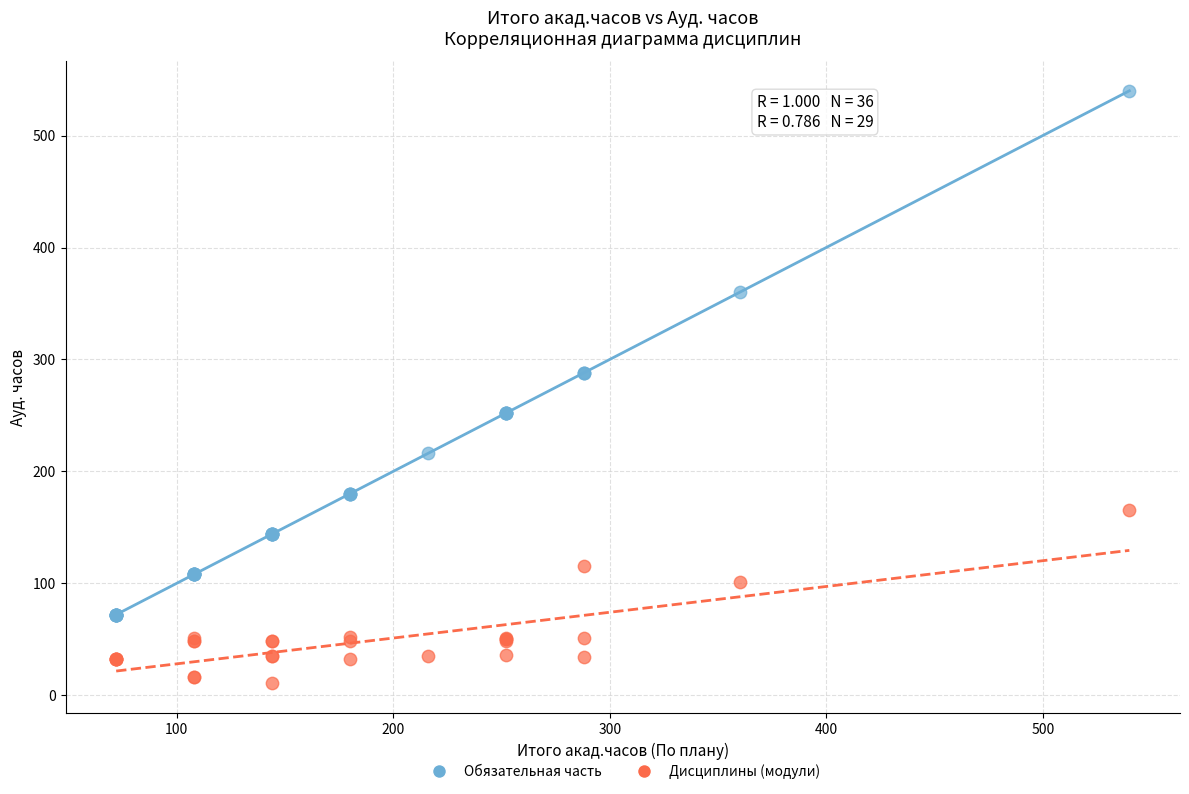

Which series contains the highest Y value?

Обязательная часть